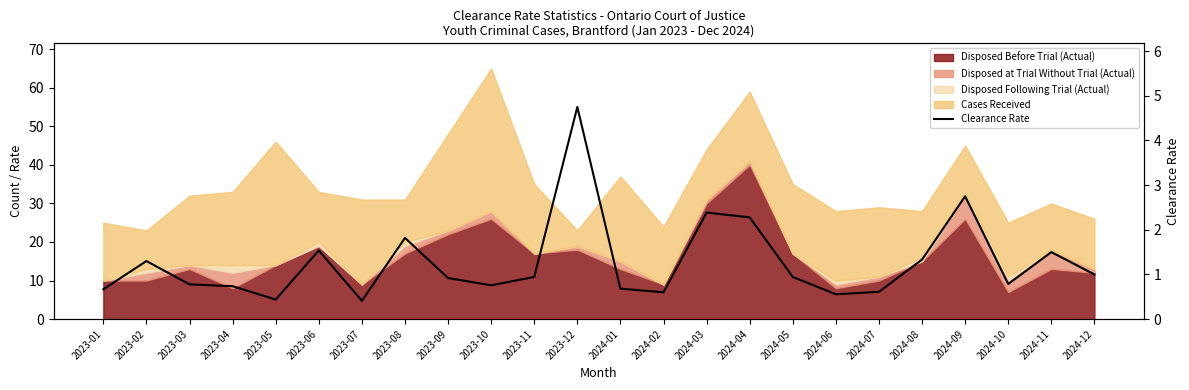

The value at 2024-04 is 0.5. True or false?

False